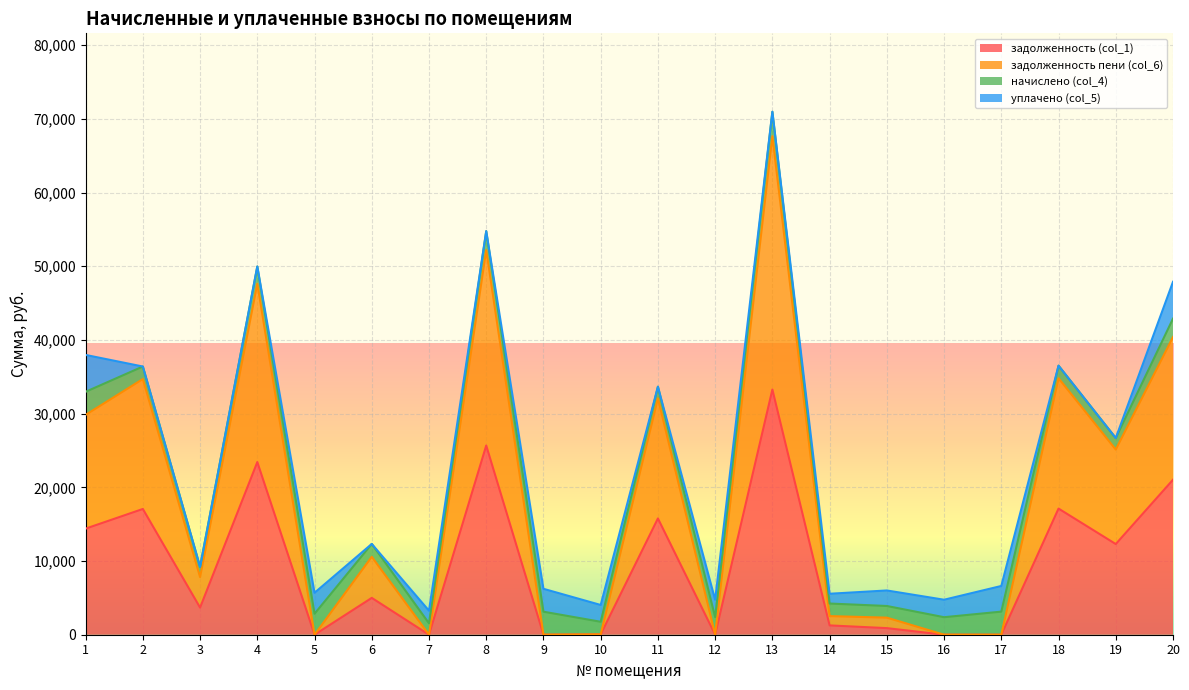

The value of задолженность (col_1) at 3 is 3679.4. True or false?

True